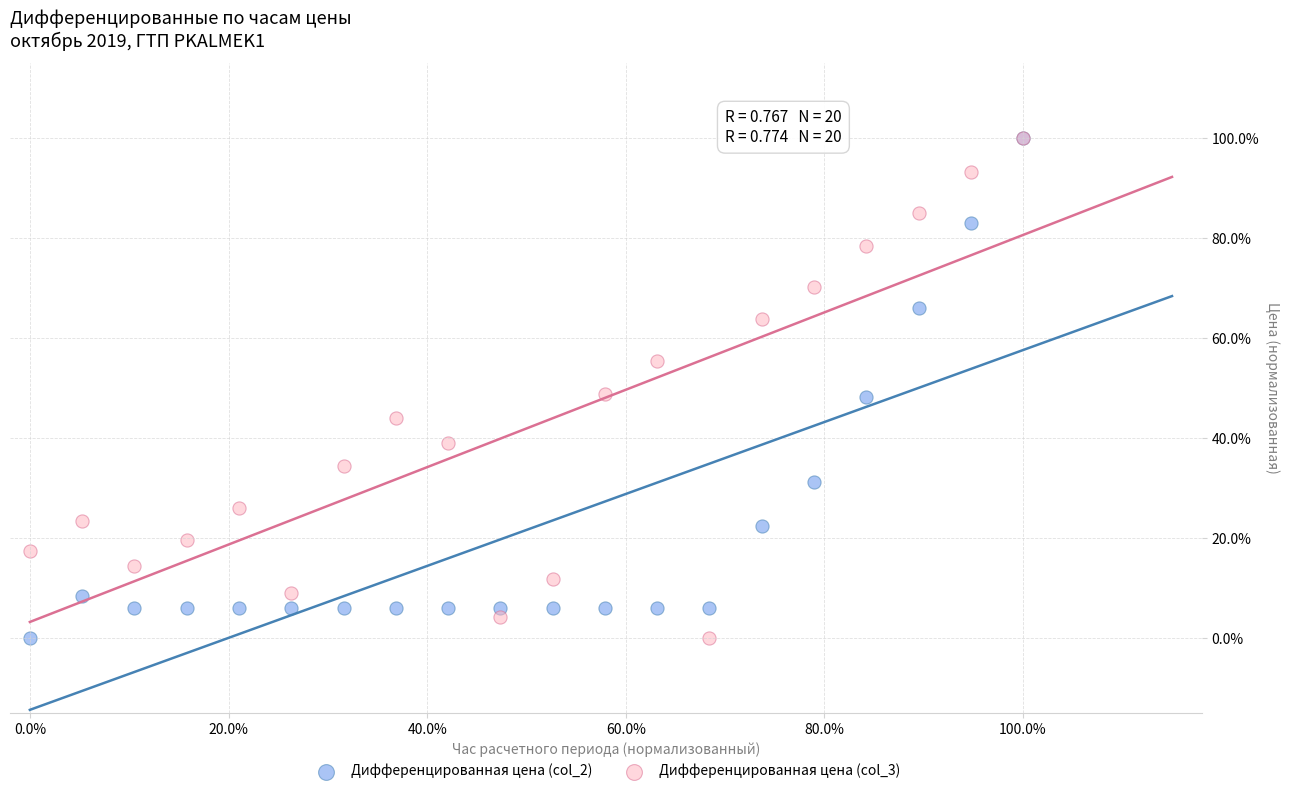

What are all the series names shown in the legend?

Дифференцированная цена (col_2), Дифференцированная цена (col_3)